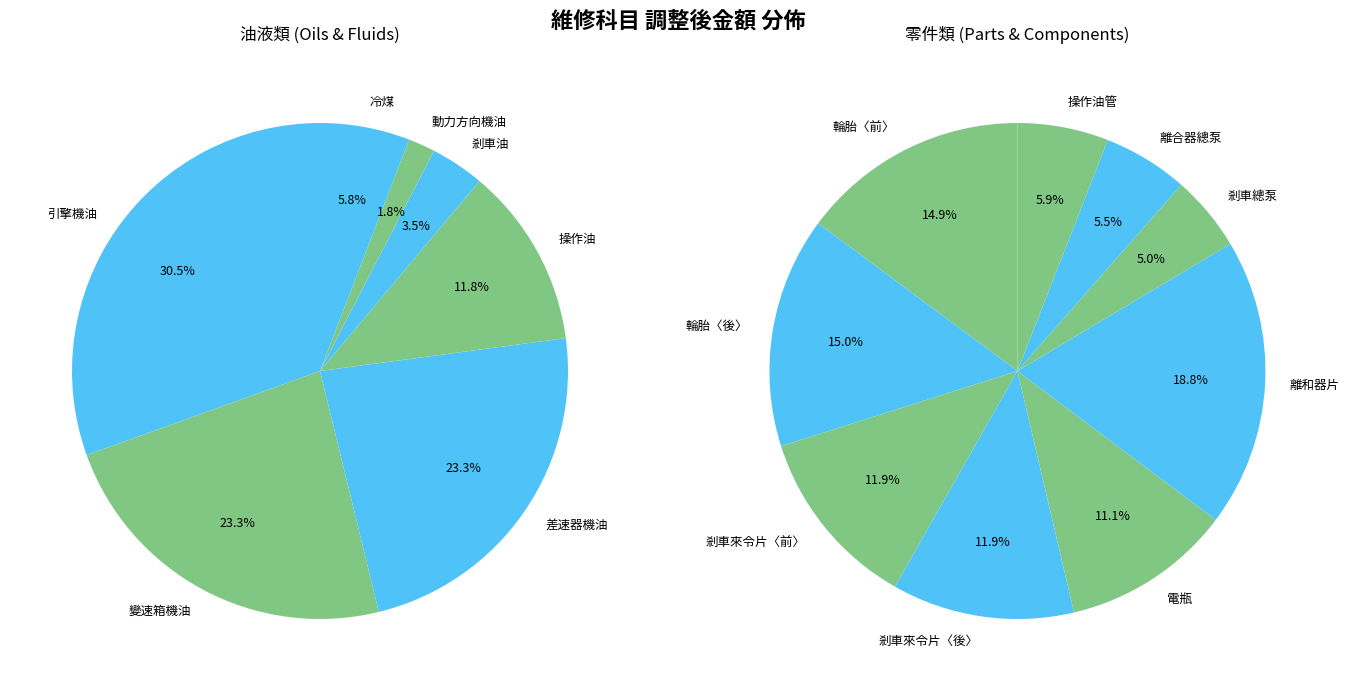

Which category has the smallest portion of the pie?

動力方向機油